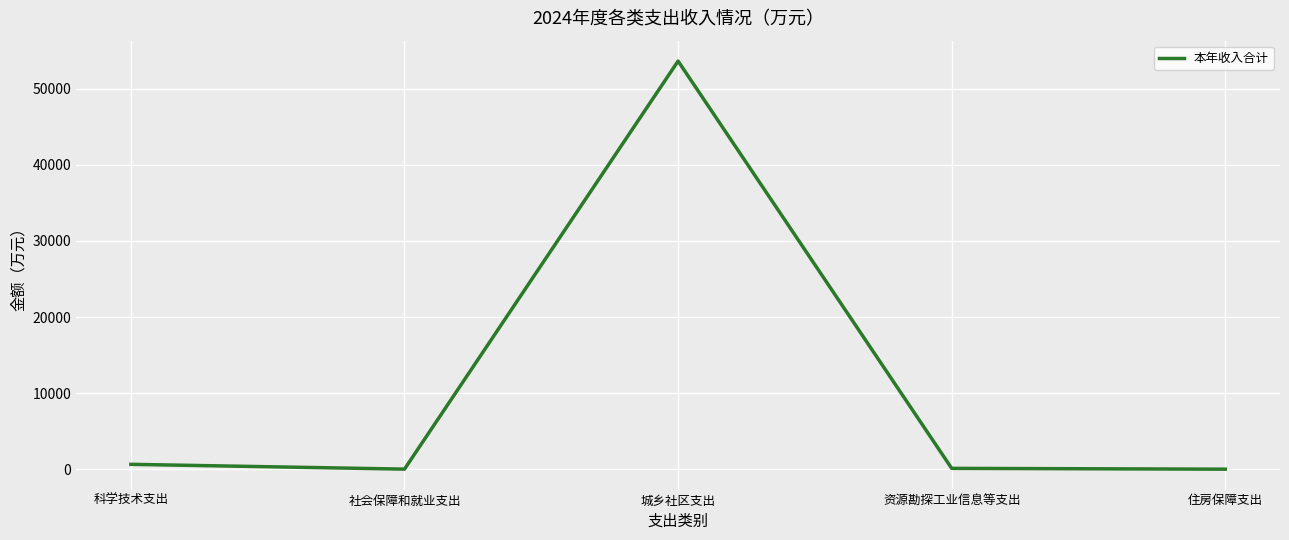

What is the sum of all values?

54424.1